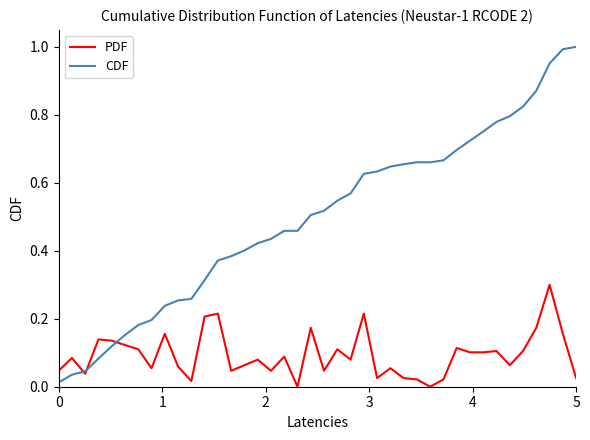

Is this an area chart (filled region under the line)?

No